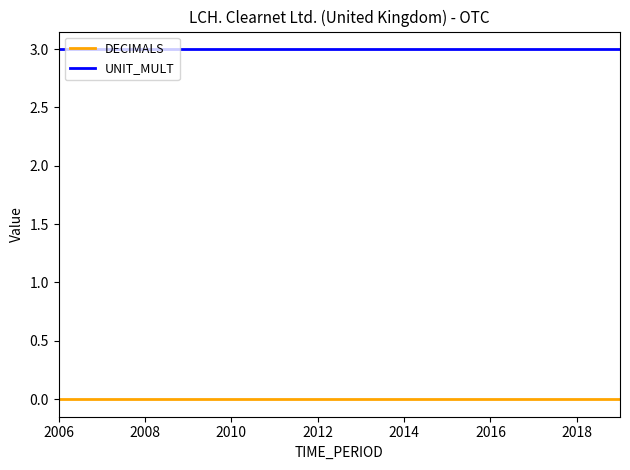

What is the greatest value displayed?

3